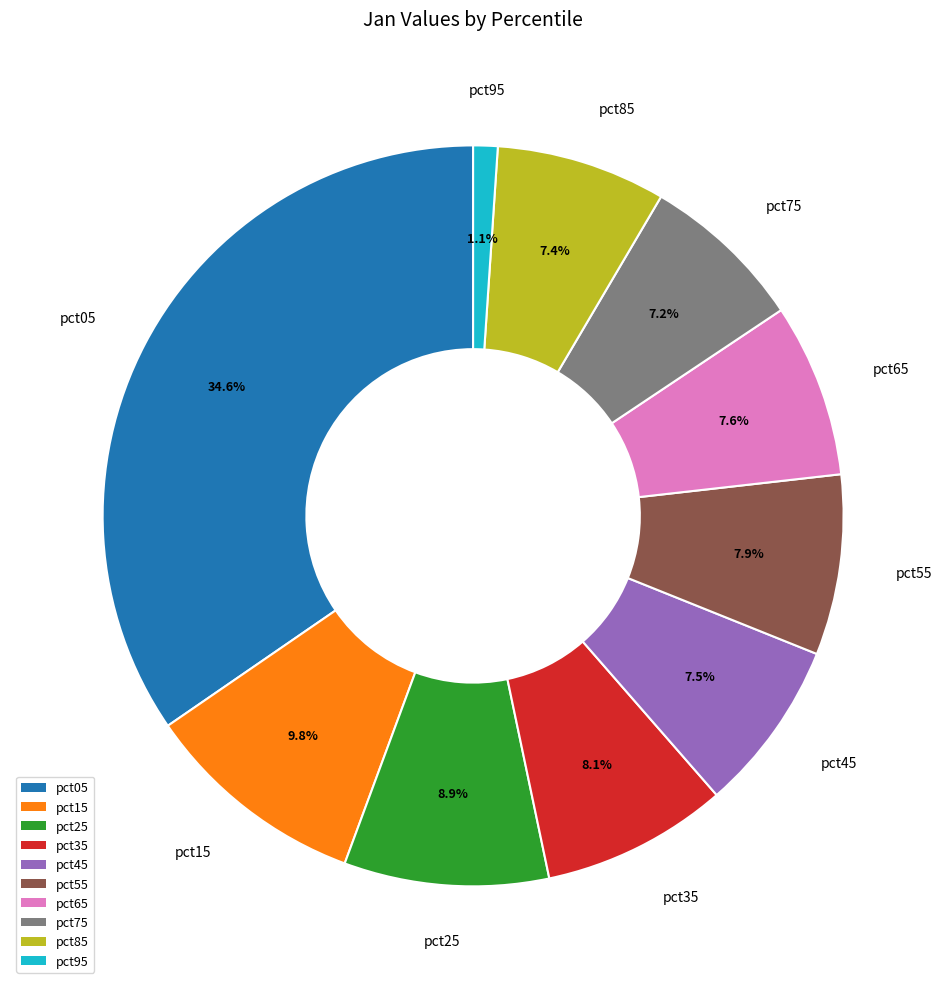

Count the number of slices in the pie.

10